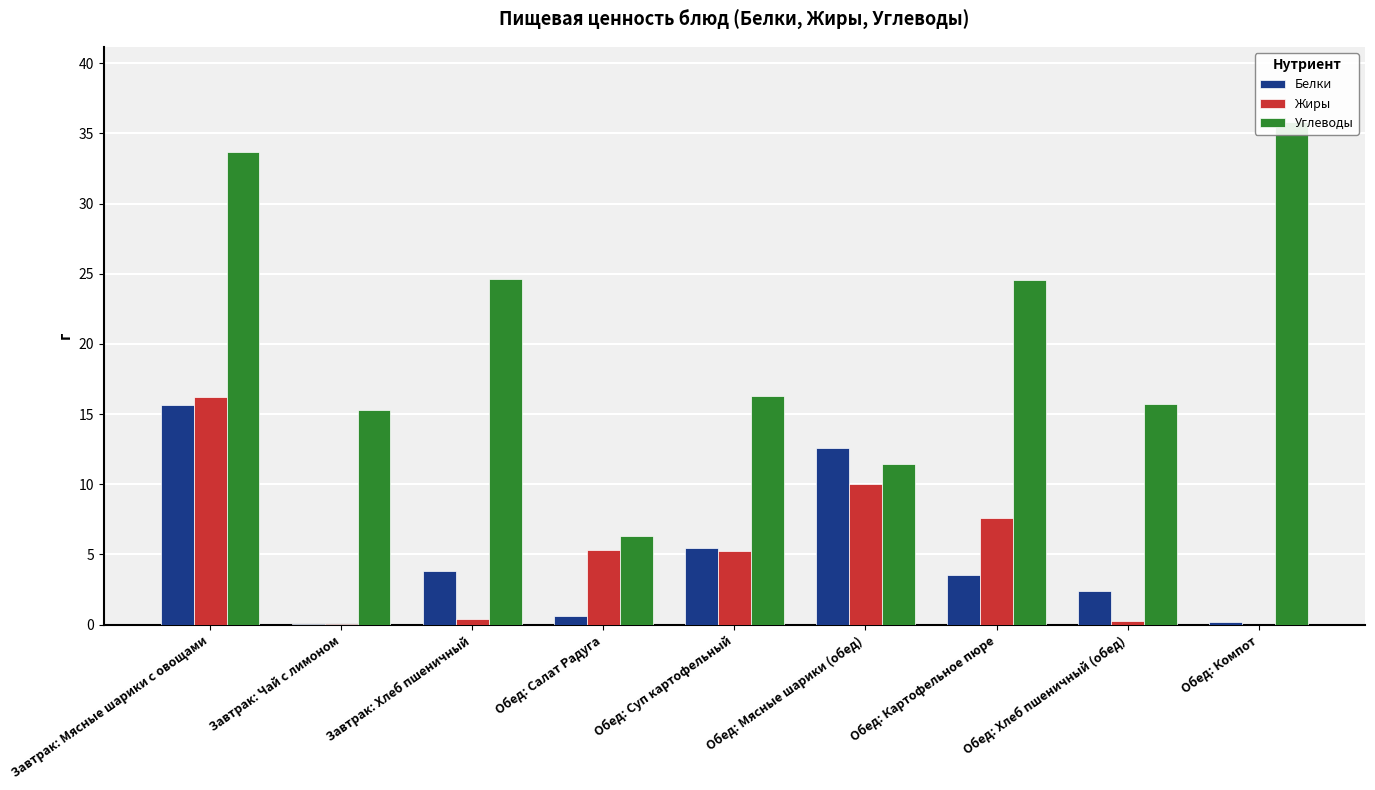

Where does the Жиры series first go above 5?

Завтрак: Мясные шарики с овощами